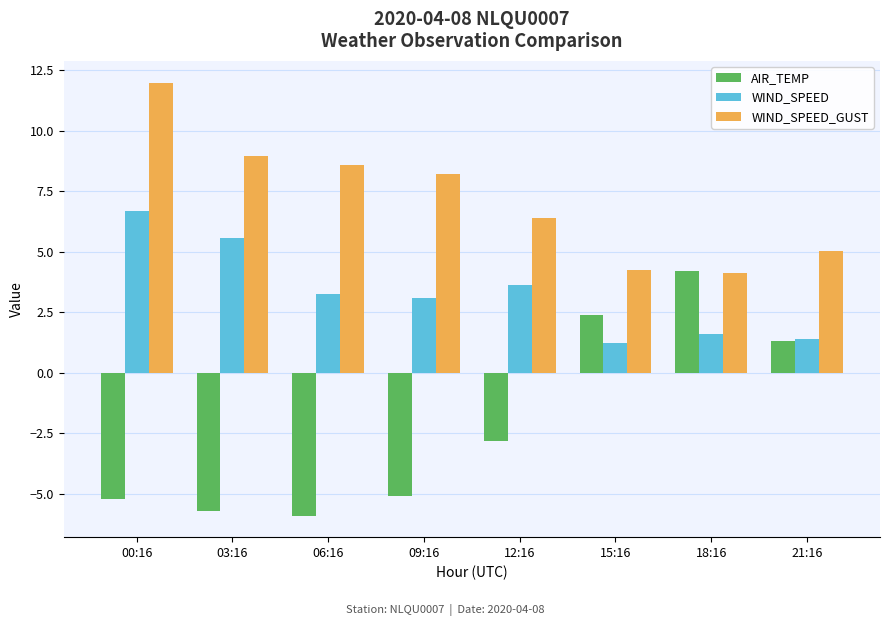

What is the difference between the maximum and minimum values in the AIR_TEMP series?

10.1